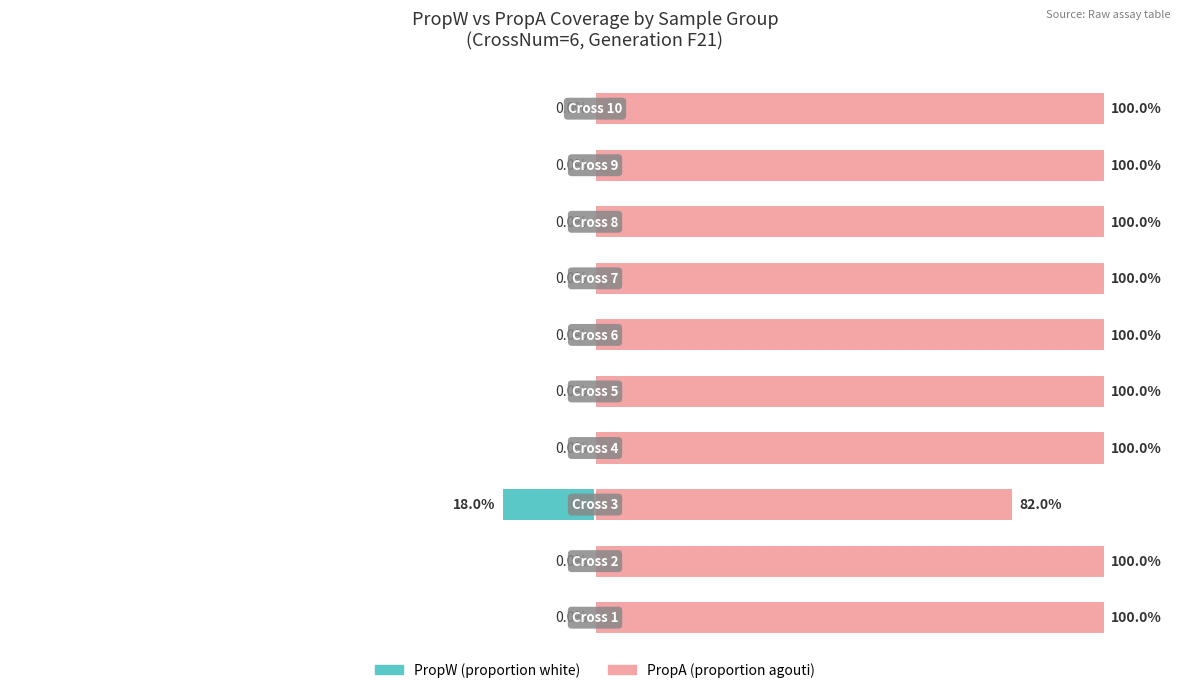

What are all the series names shown in the legend?

PropW, PropA